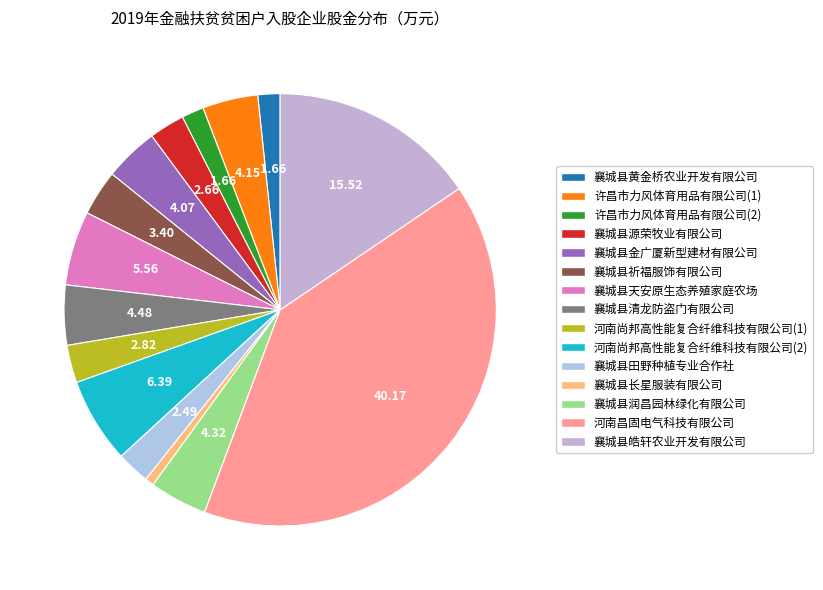

Count the number of slices in the pie.

15